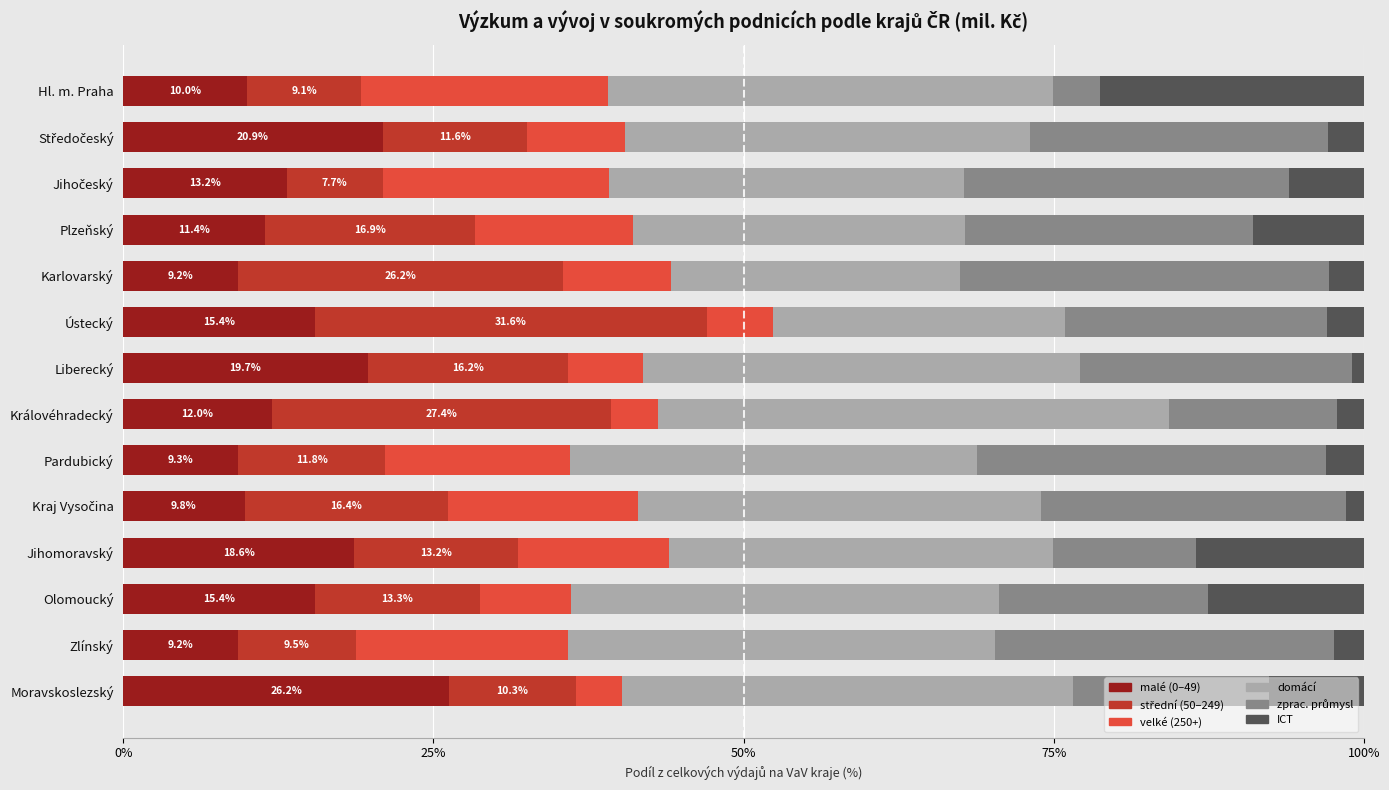

Which category has the highest value in the malé (0–49) series?

Moravskoslezský